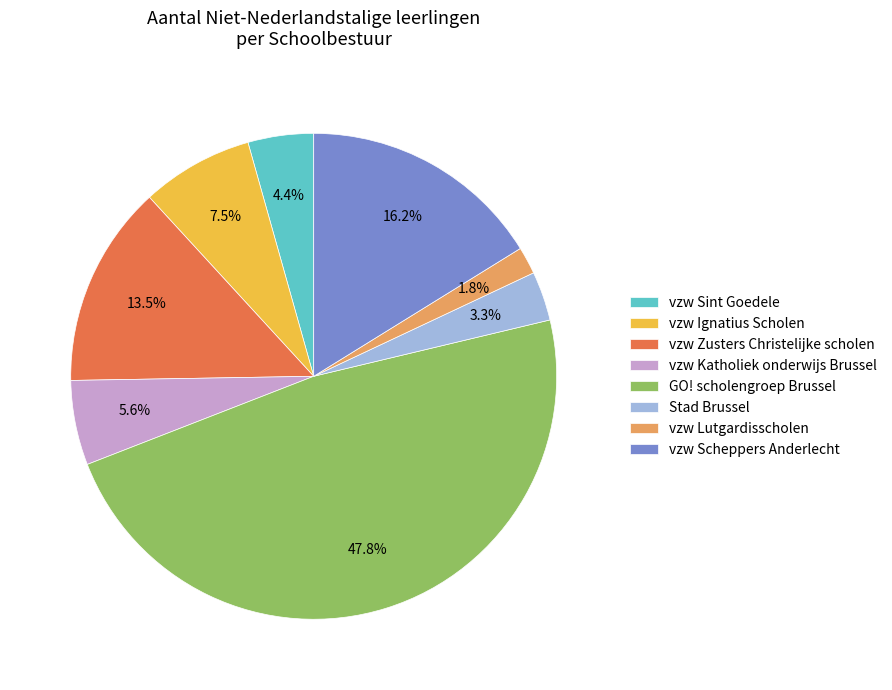

Which category has the biggest portion of the pie?

GO! scholengroep Brussel